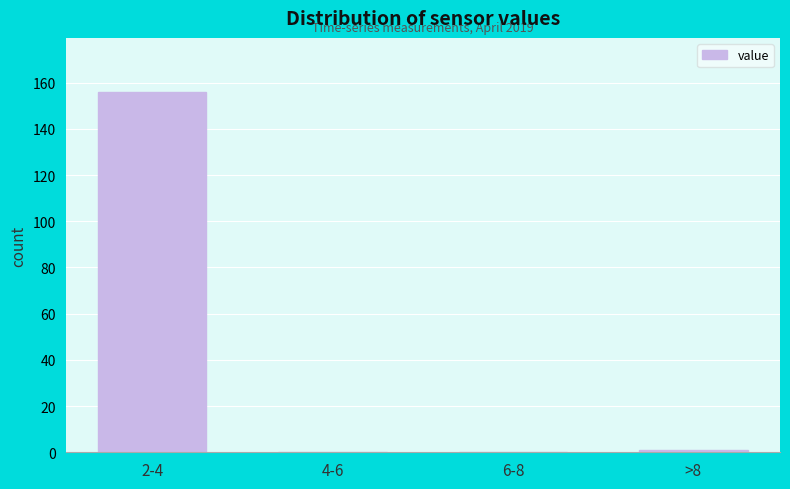

Reading left to right, what are all the values shown in this chart?

2-4=156	4-6=0	6-8=0	>8=1